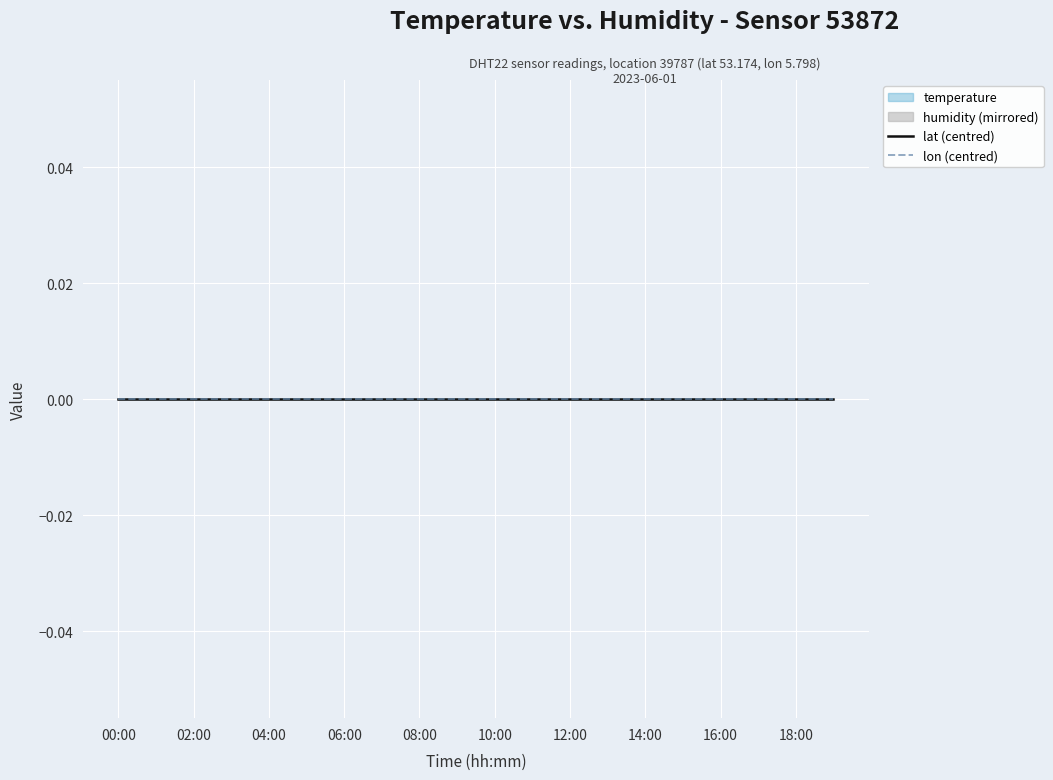

Rank the series at 06:00 from lowest to highest value.

temperature, humidity, lon, lat